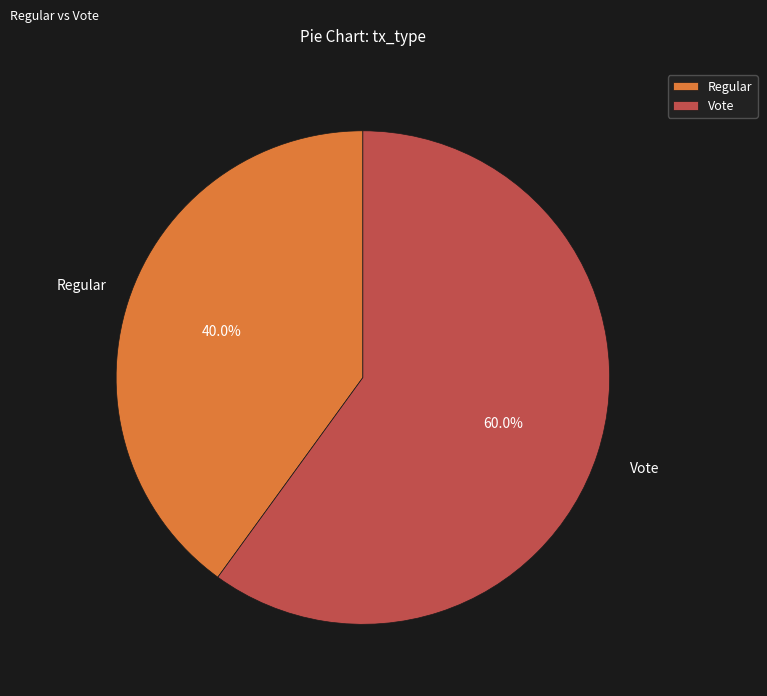

The Vote slice represents 60% of the pie. True or false?

True